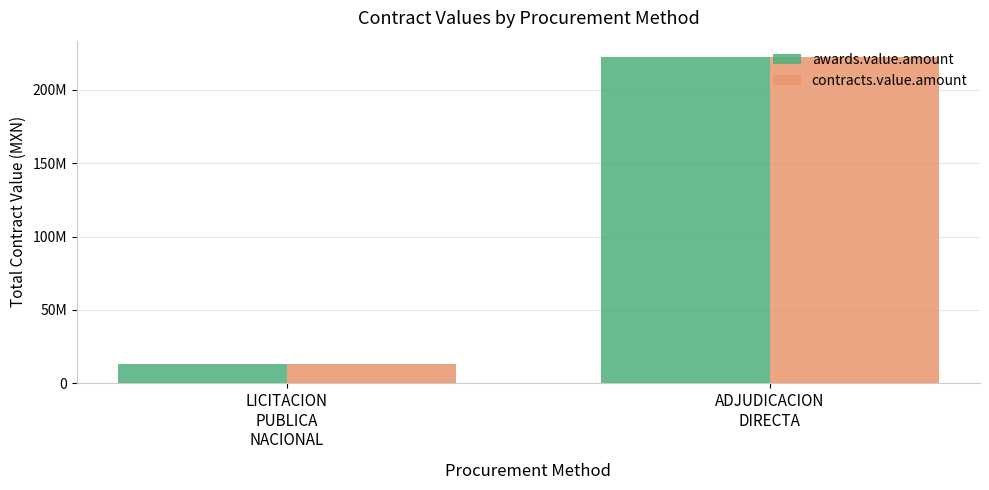

What is the value of the awards.value.amount bar at the 1st from the left?

13101560.5